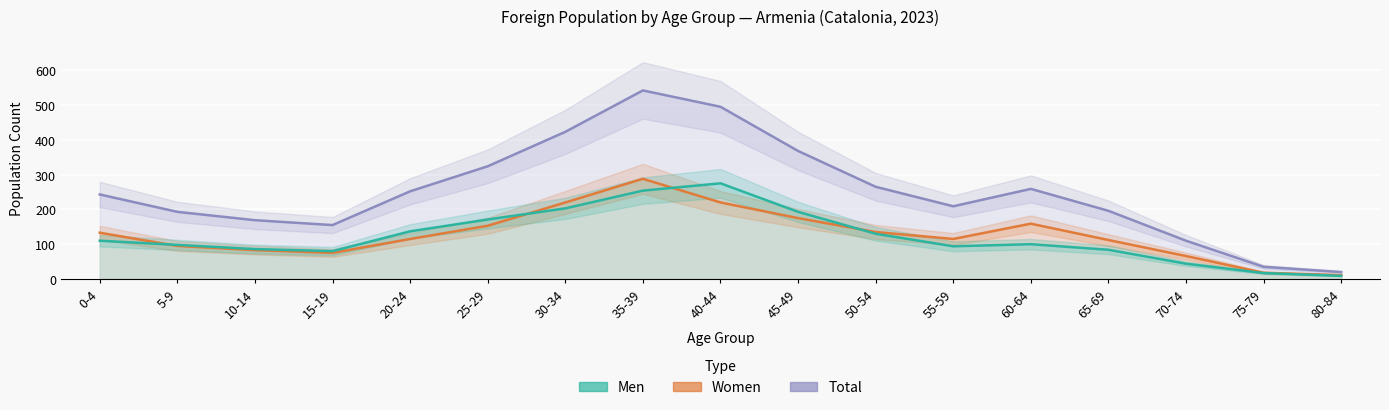

Reading left to right, list all the values displayed in this chart.

Total: 243	193	169	155	252	324	423	542	495	368	265	209	259	196	110	35	20
Women: 133	95	83	75	115	153	220	288	220	175	135	115	159	112	66	18	11
Men: 110	98	86	80	137	171	203	254	275	193	130	94	100	84	44	17	9